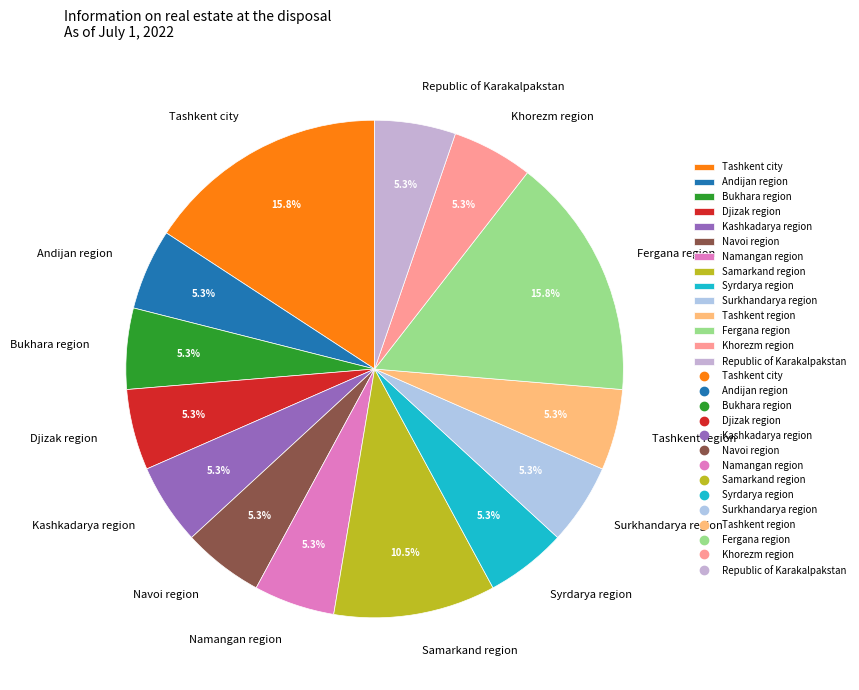

True or false: Fergana region accounts for 25% of the total.

False